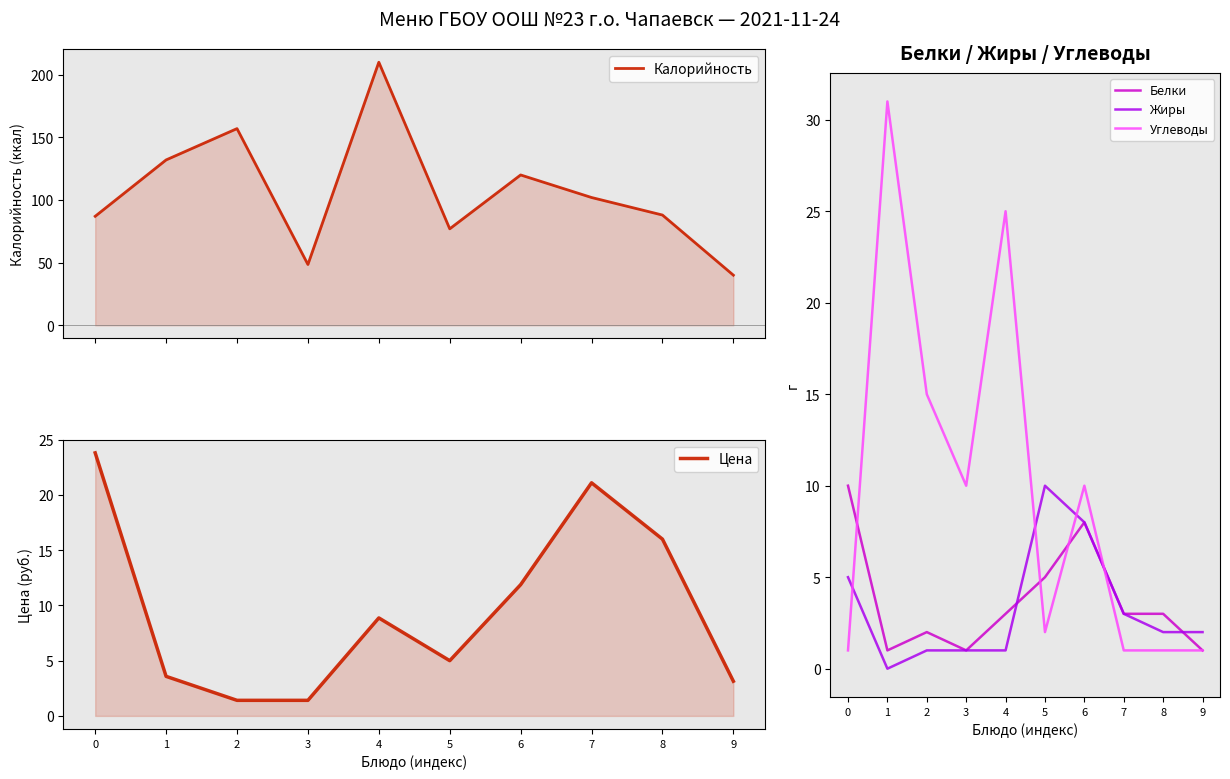

At 2, list the series in order from largest to smallest.

Калорийность, Углеводы, Белки, Цена, Жиры